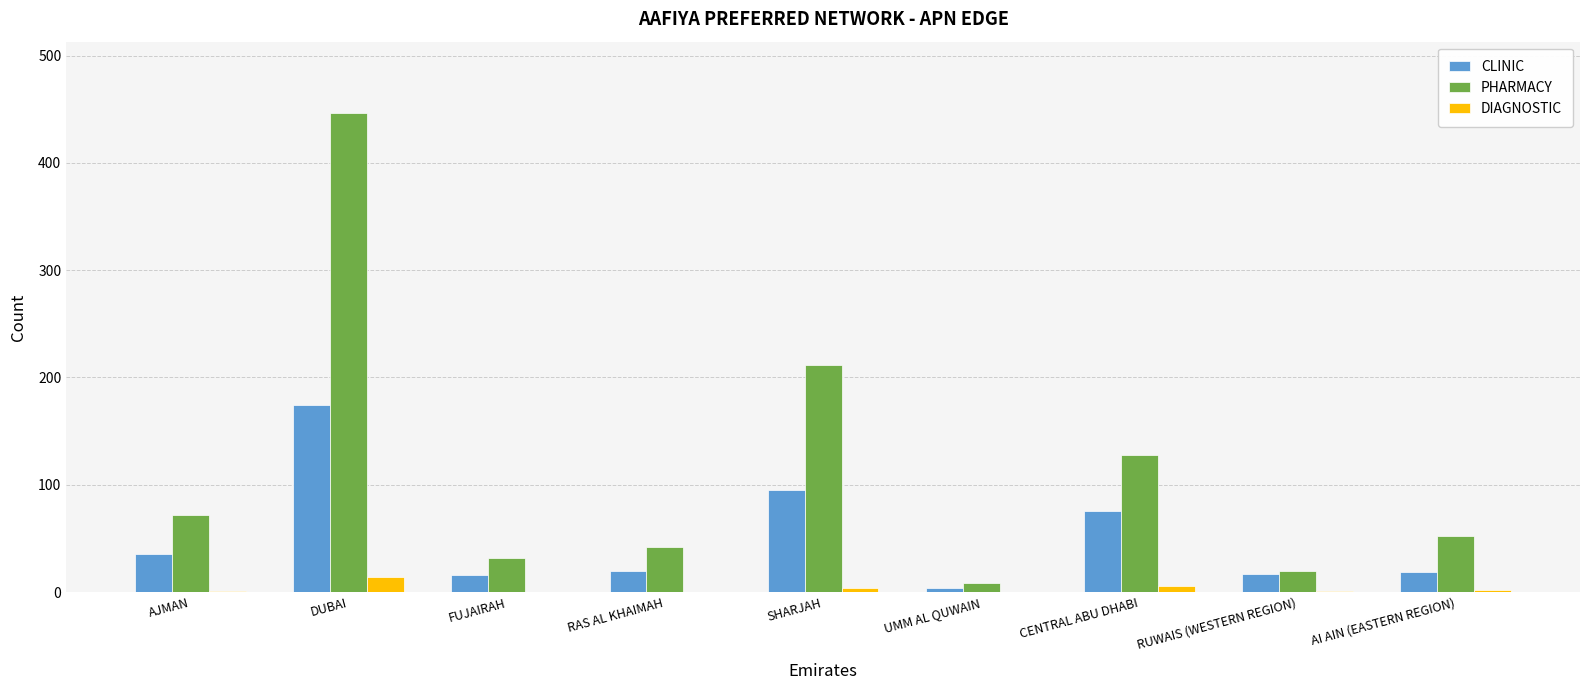

What is the highest value of the DIAGNOSTIC series?

14